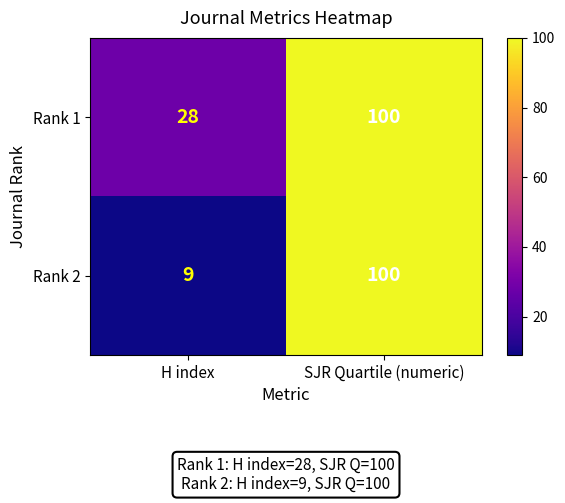

Rank the series by their average value, from highest to lowest.

Rank 1, Rank 2